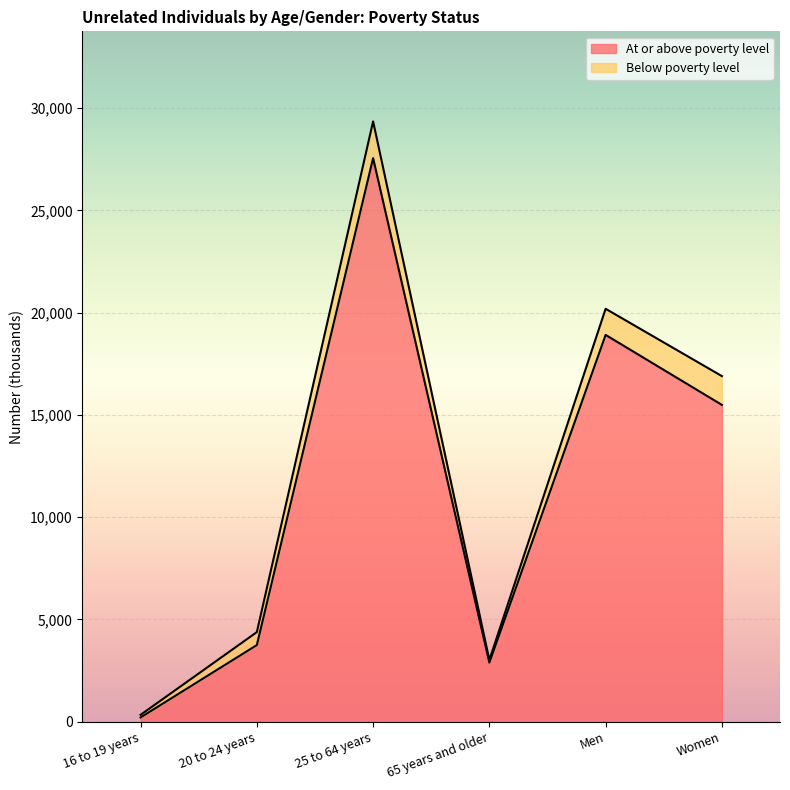

At which category does the data reach its first local peak?

25 to 64 years